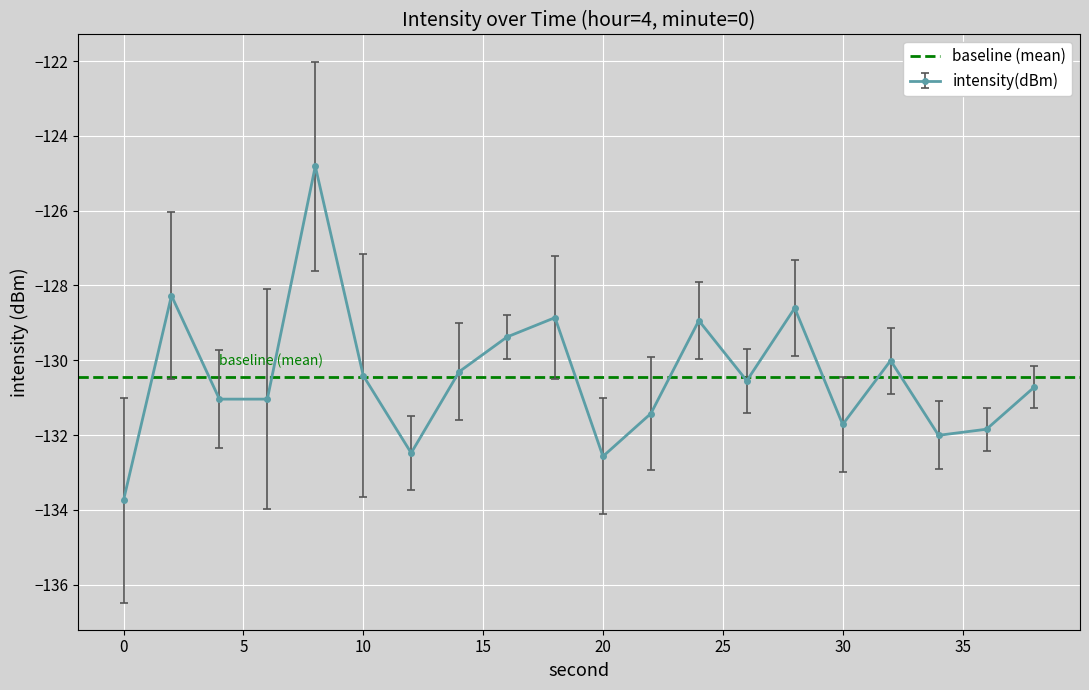

List the labels in order of value, smallest first.

0, 20, 12, 34, 36, 30, 22, 4, 6, 38, 26, 10, 14, 32, 16, 24, 18, 28, 2, 8